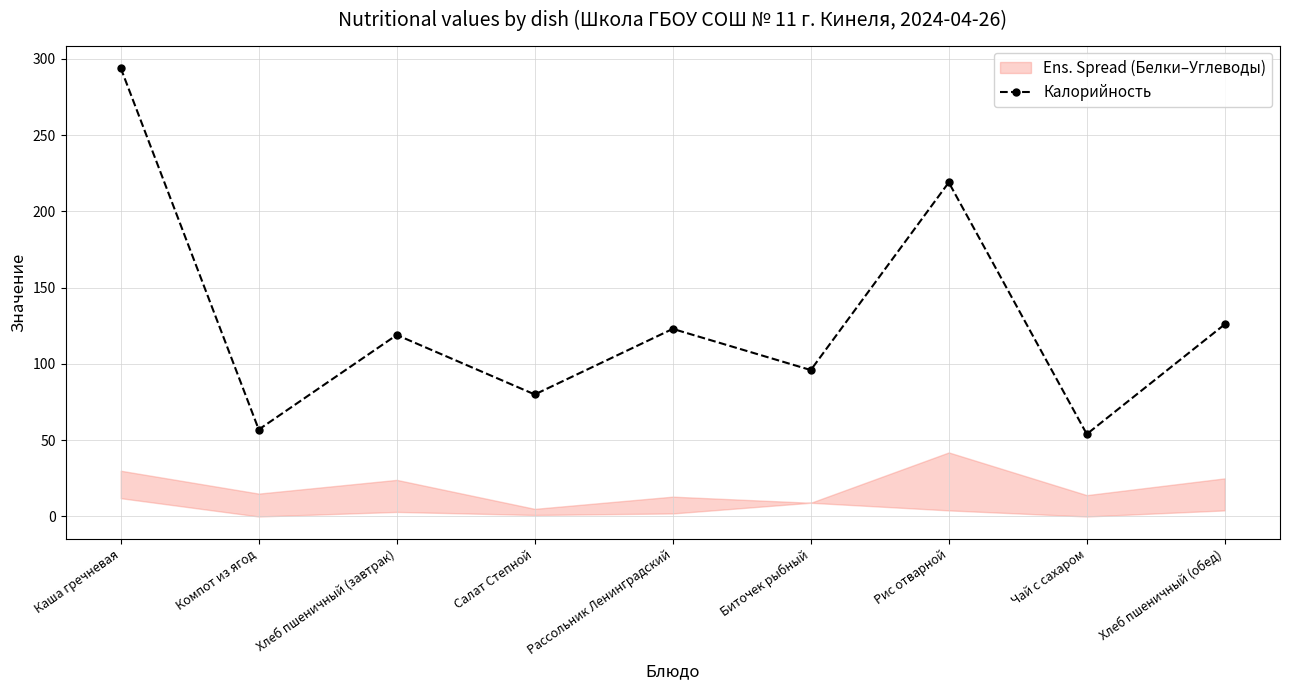

Is it true that the value at Чай с сахаром is 32?

False